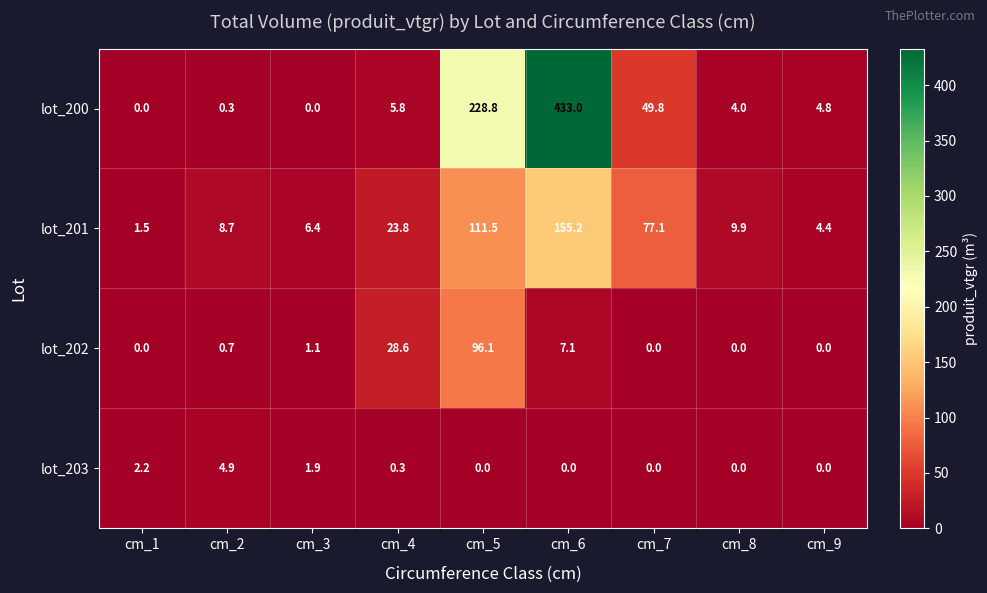

Rank the series by their maximum value, from highest to lowest.

lot_200, lot_201, lot_202, lot_203